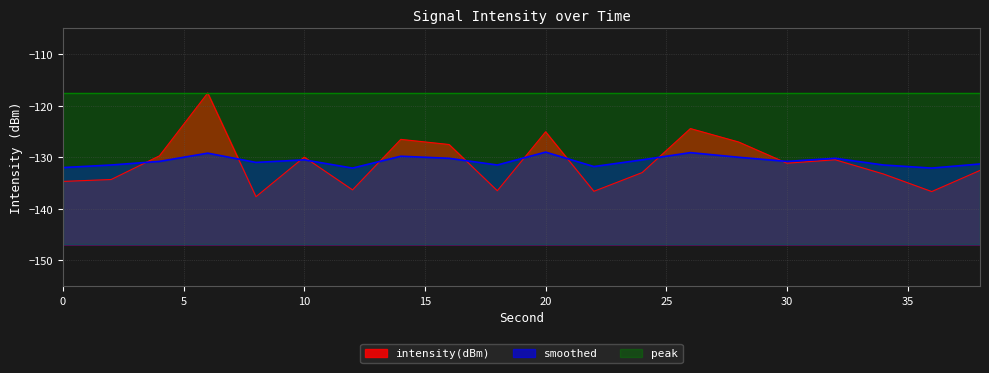

Does the chart display data point markers on the line(s)?

No